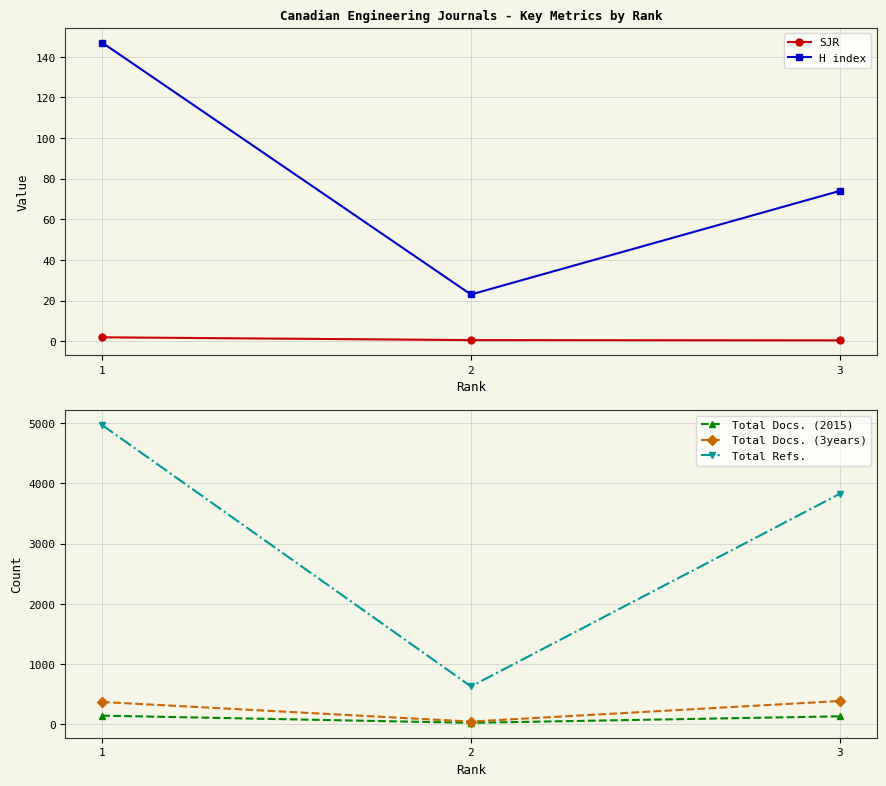

What are all the series names shown in the legend?

SJR, H index, Total Docs. (2015), Total Docs. (3years), Total Refs.